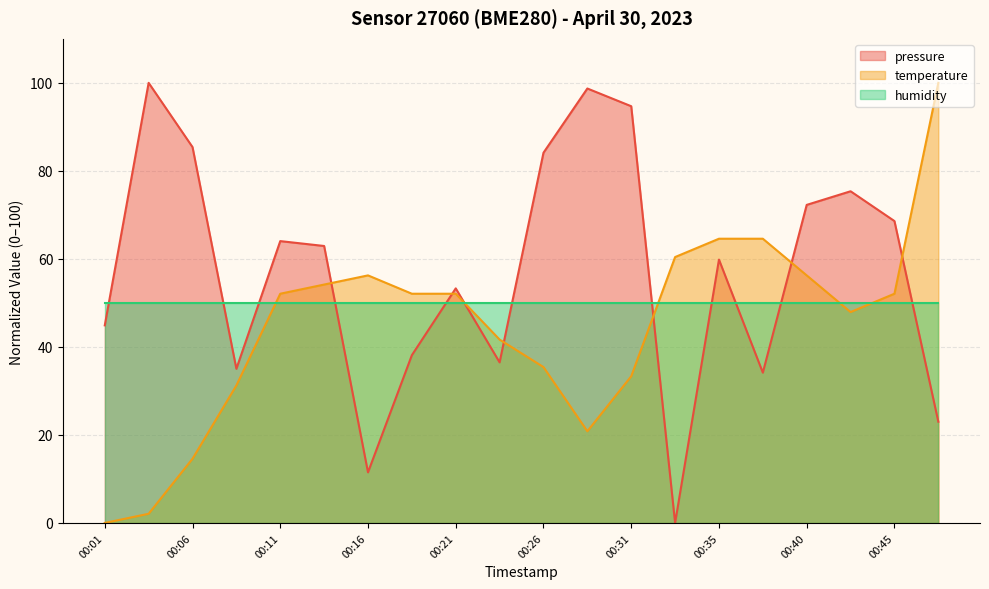

Is it true that pressure equals 62.9 at 00:14?

True